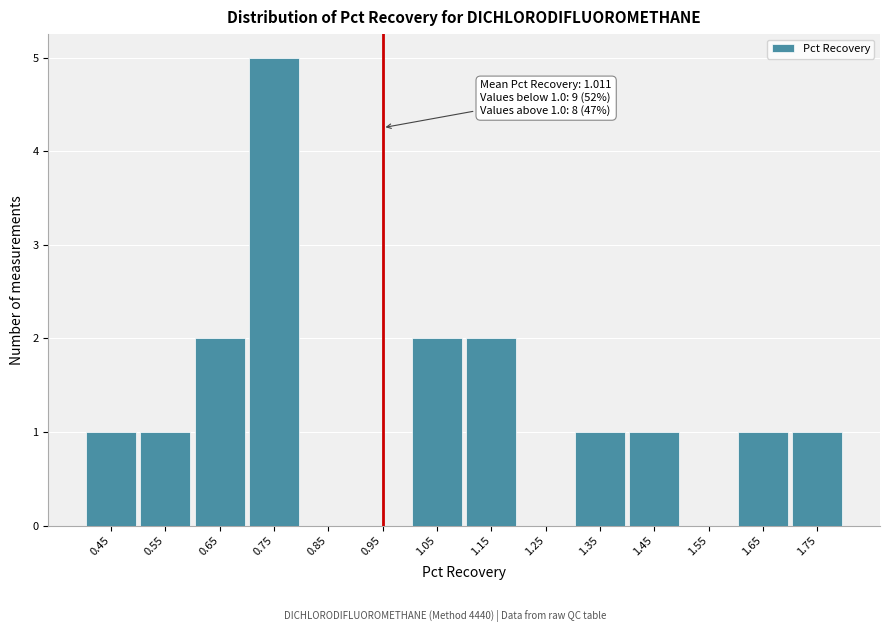

Reading left to right, list all the values displayed in this chart.

0.45=1	0.55=1	0.65=2	0.75=5	0.85=0	0.95=0	1.05=2	1.15=2	1.25=0	1.35=1	1.45=1	1.55=0	1.65=1	1.75=1